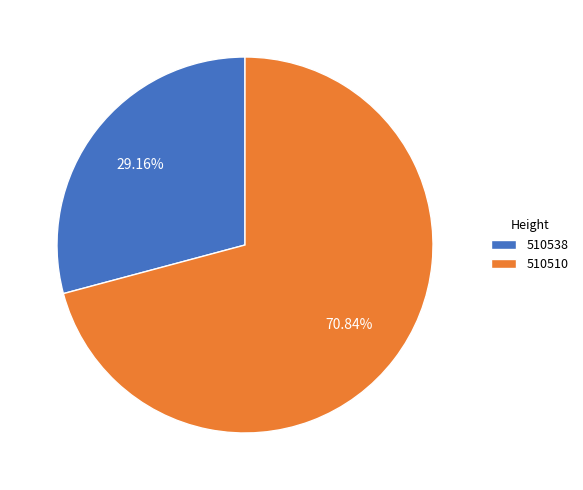

True or false: 510510 accounts for 60% of the total.

False